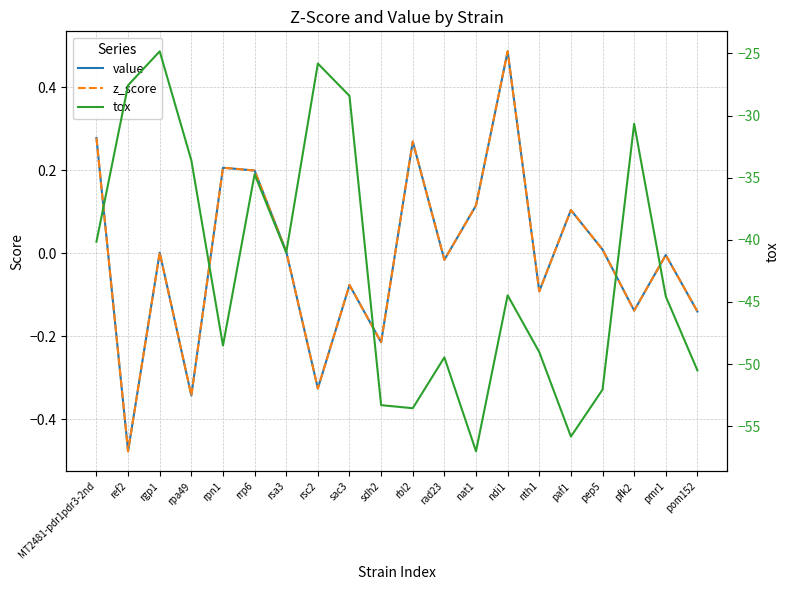

What is the approximate value of tox at rsc2?

-25.8